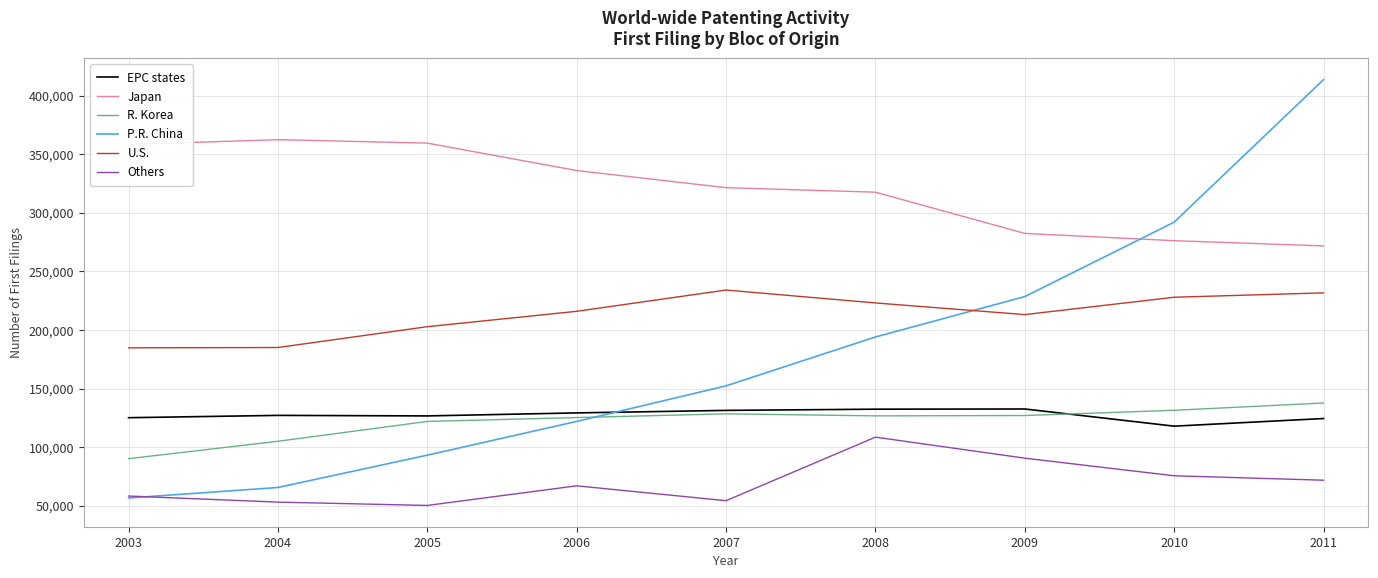

What is the sum of the Japan values at 2006 and 2008?

653541